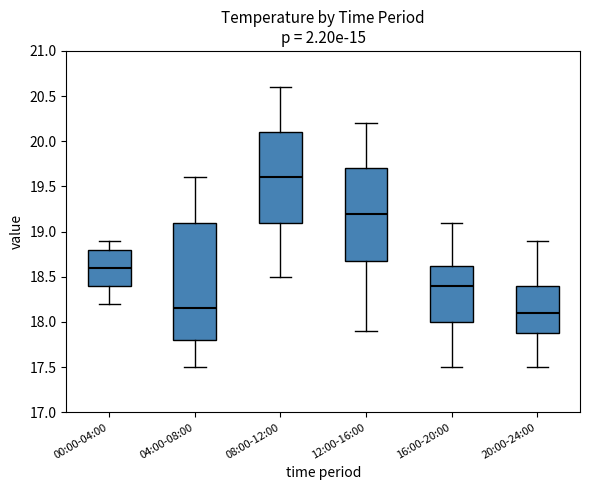

Where does the median line of the box for 16:00-20:00 sit on the y-axis? The values are not printed on the chart, so give them approximately, as read against the axis.

18.40